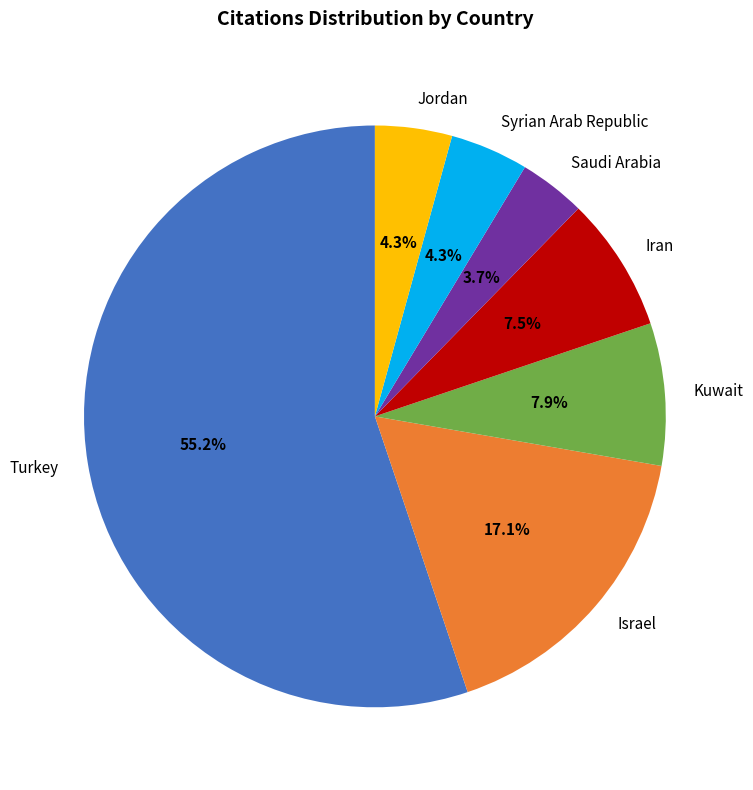

What is the largest slice in the pie chart?

Turkey